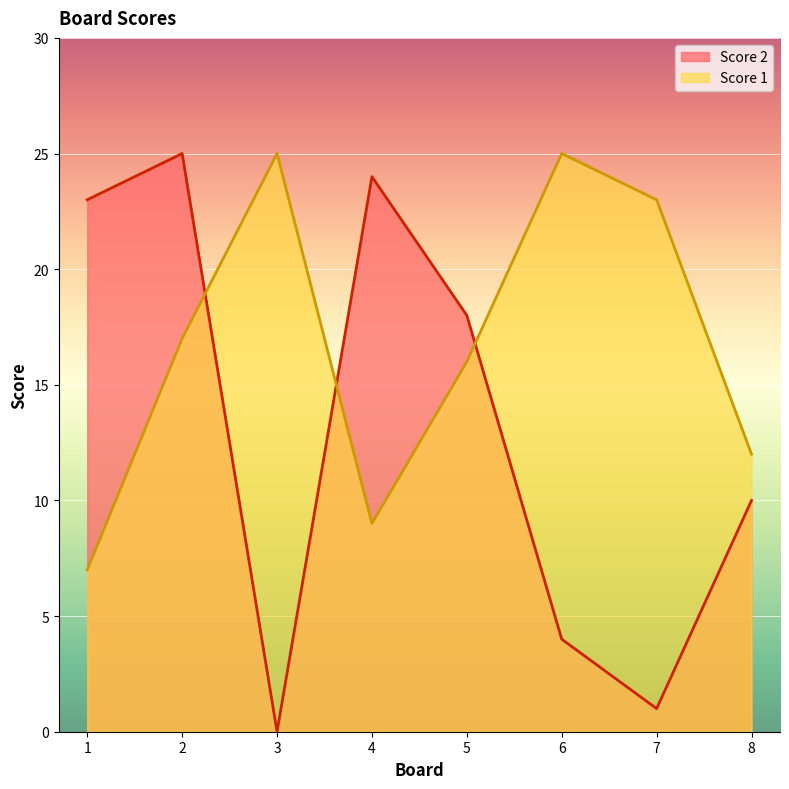

What is the value of the Score 1 point at the 8th from the left?

12